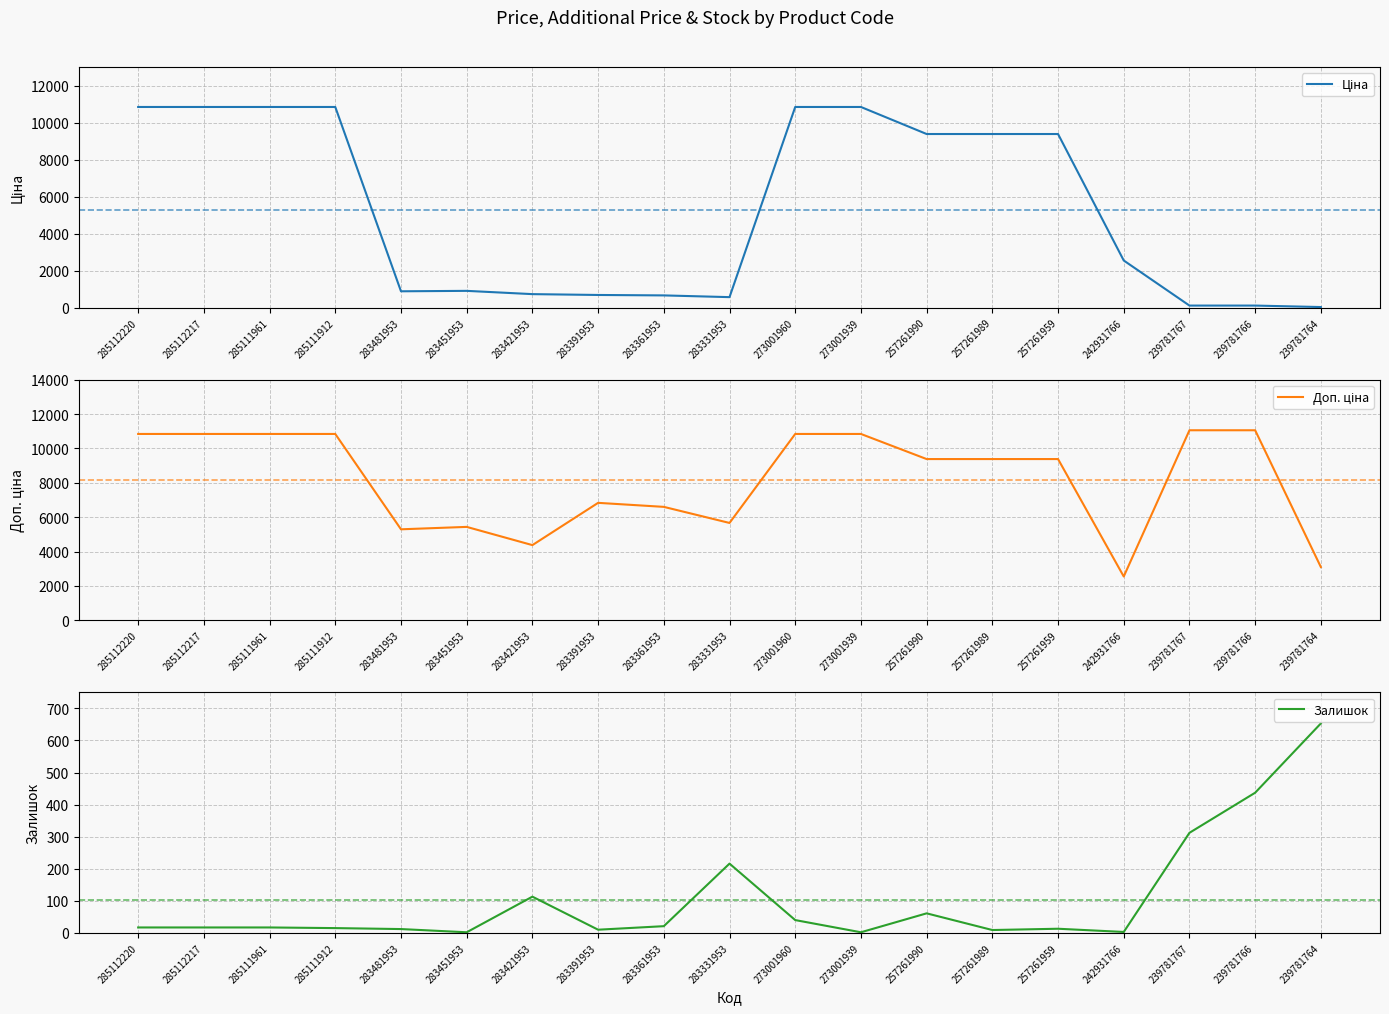

Rank the series by their average value, from lowest to highest.

Залишок, Ціна, Доп. ціна